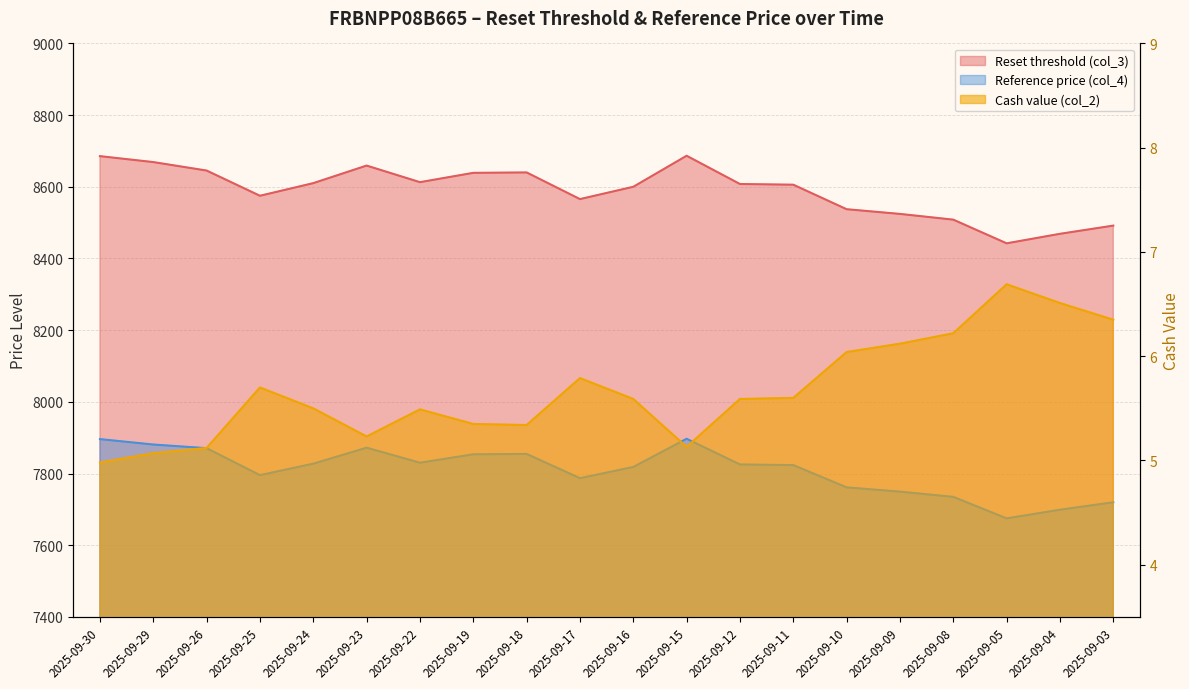

What is the approximate value of Cash value (col_2) at 2025-09-25?

5.7